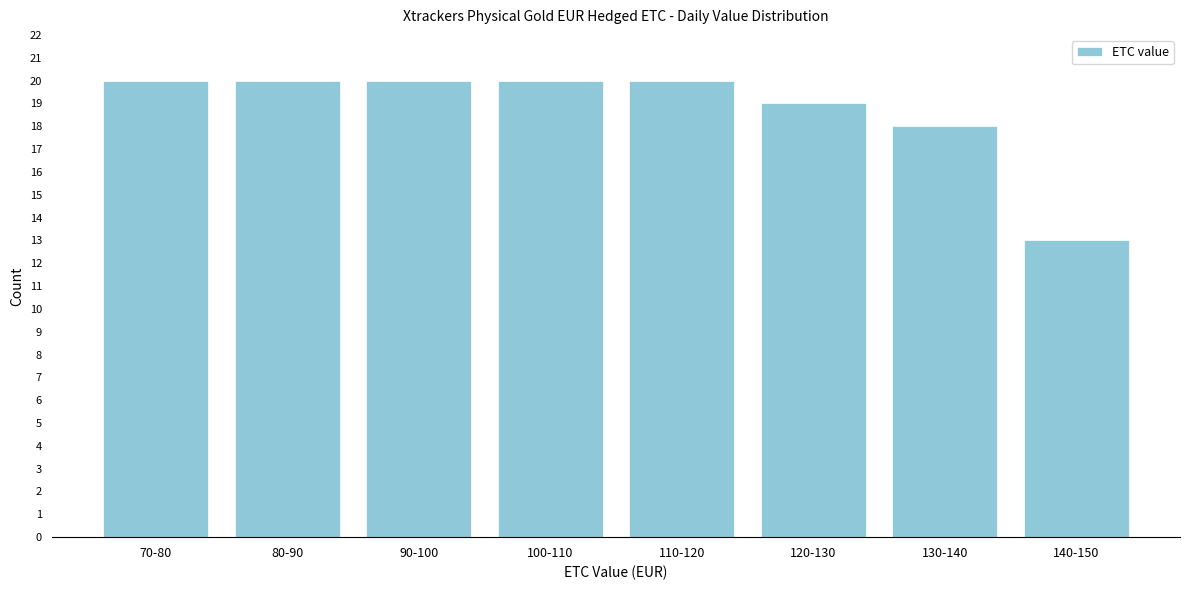

Reading right to left, extract all data points from this chart.

140-150=13	130-140=18	120-130=19	110-120=20	100-110=20	90-100=20	80-90=20	70-80=20